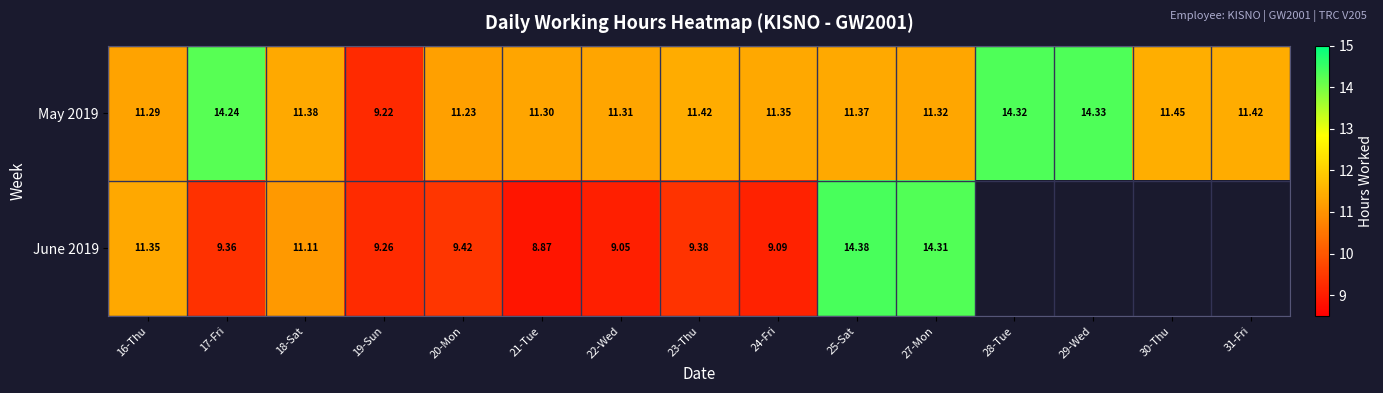

How many values in the May 2019 series exceed 11?

14